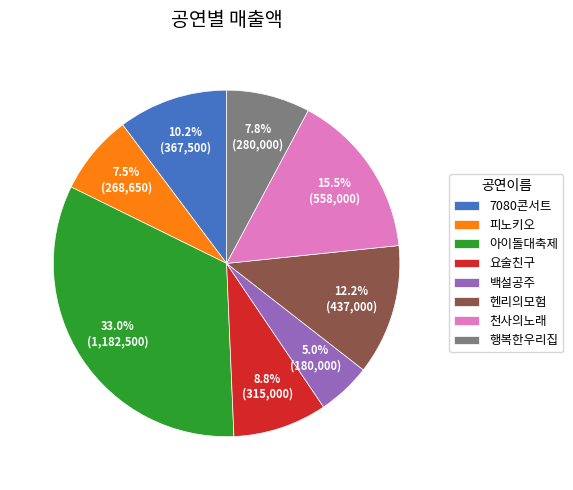

What is the ratio of the value at 백설공주 to the value at 요술친구?

0.6